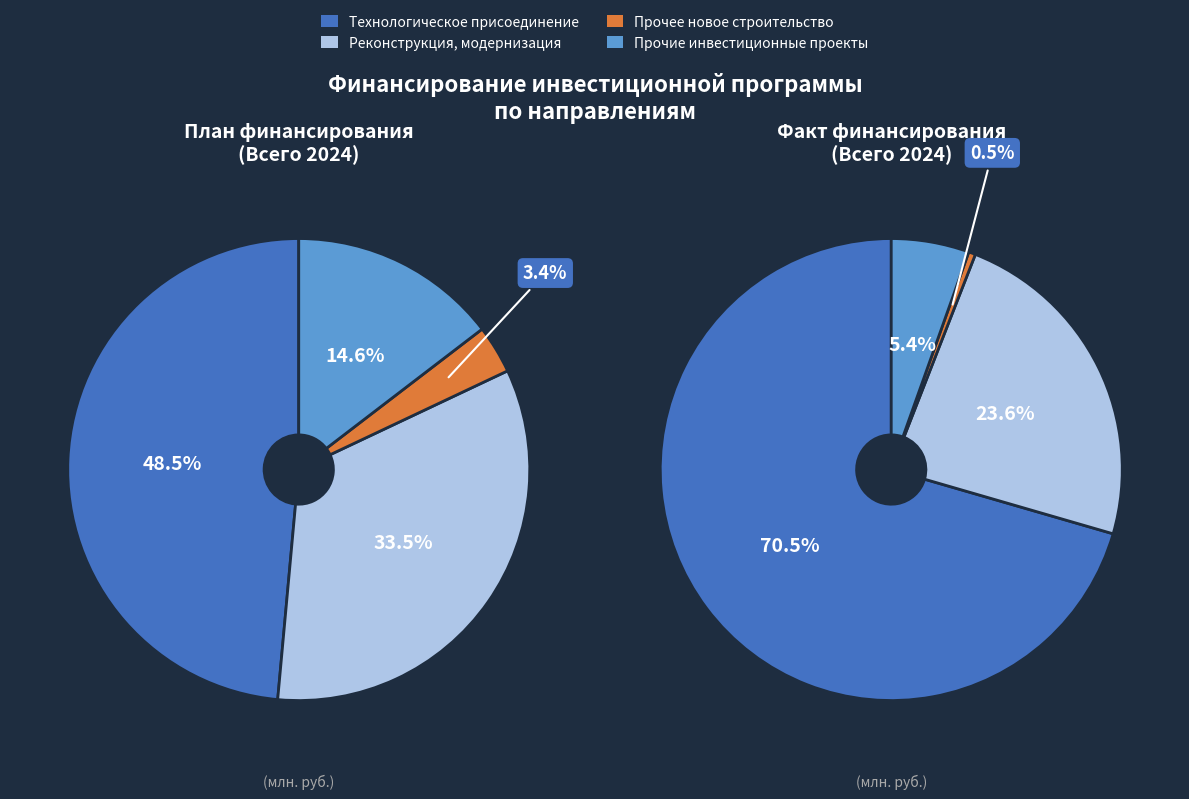

To the nearest percent, what percentage of the pie is Технологическое присоединение?

49%